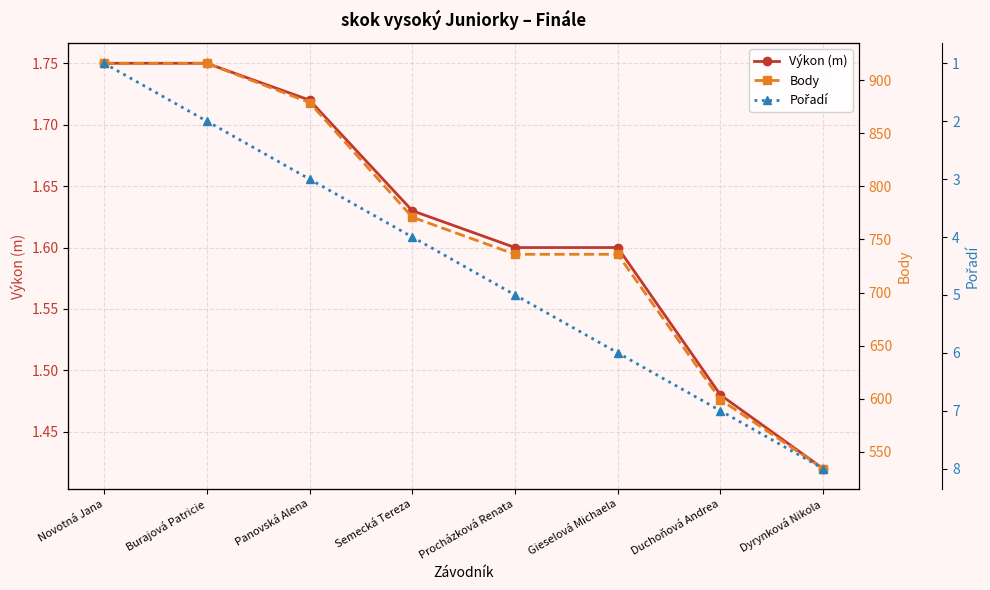

True or false: Body has more than 2 interior local peaks.

False